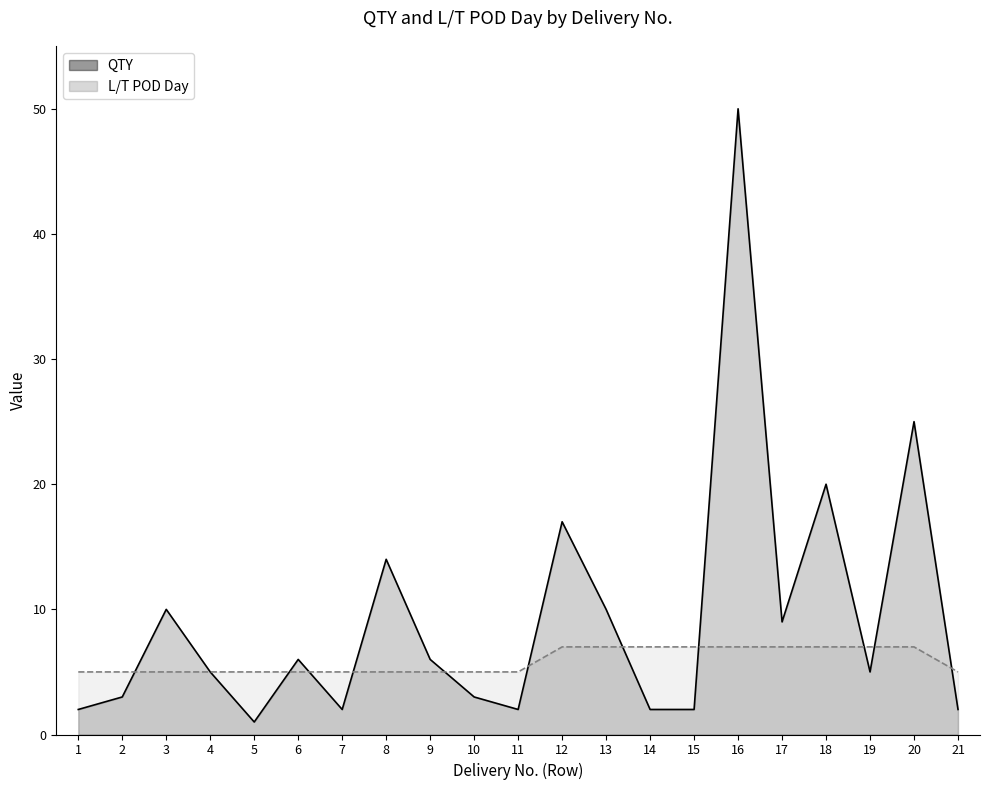

Rank the categories by QTY value from highest to lowest.

16, 20, 18, 12, 8, 3, 13, 17, 6, 9, 4, 19, 2, 10, 1, 7, 11, 14, 15, 21, 5